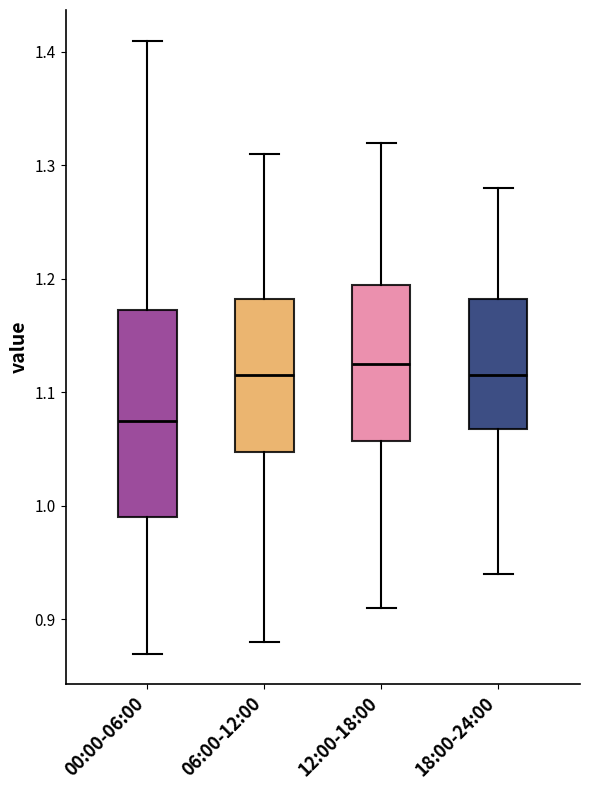

Reading left to right, transcribe this box plot: for each box, give where its median line is, the range the box spans, and where its two whiskers end, as read against the y-axis. The values are not printed on the chart, so give them approximately, as read against the axis.

00:00-06:00: median 1.08, box 0.99 to 1.17, whiskers 0.87 to 1.41
06:00-12:00: median 1.12, box 1.05 to 1.18, whiskers 0.88 to 1.31
12:00-18:00: median 1.13, box 1.06 to 1.20, whiskers 0.91 to 1.32
18:00-24:00: median 1.12, box 1.07 to 1.18, whiskers 0.94 to 1.28